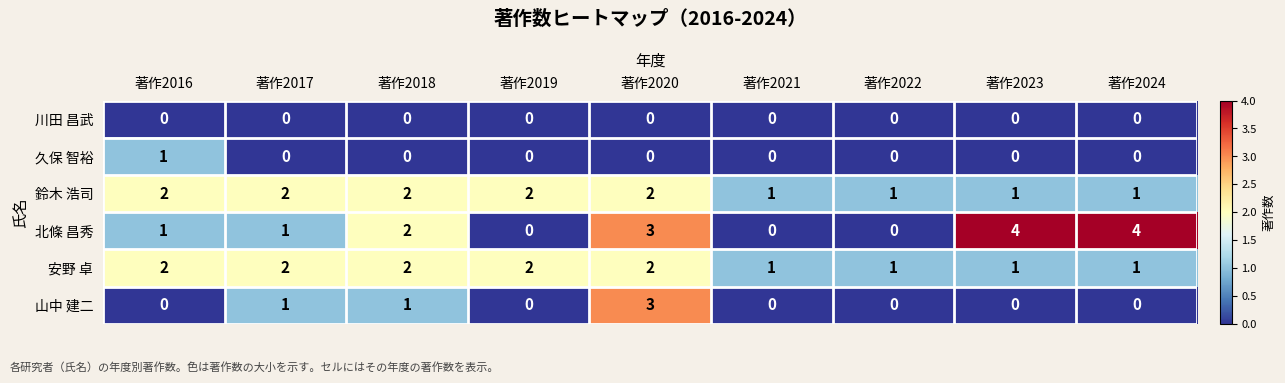

Between 著作2018 and 著作2021, which series saw the biggest shift?

北條 昌秀